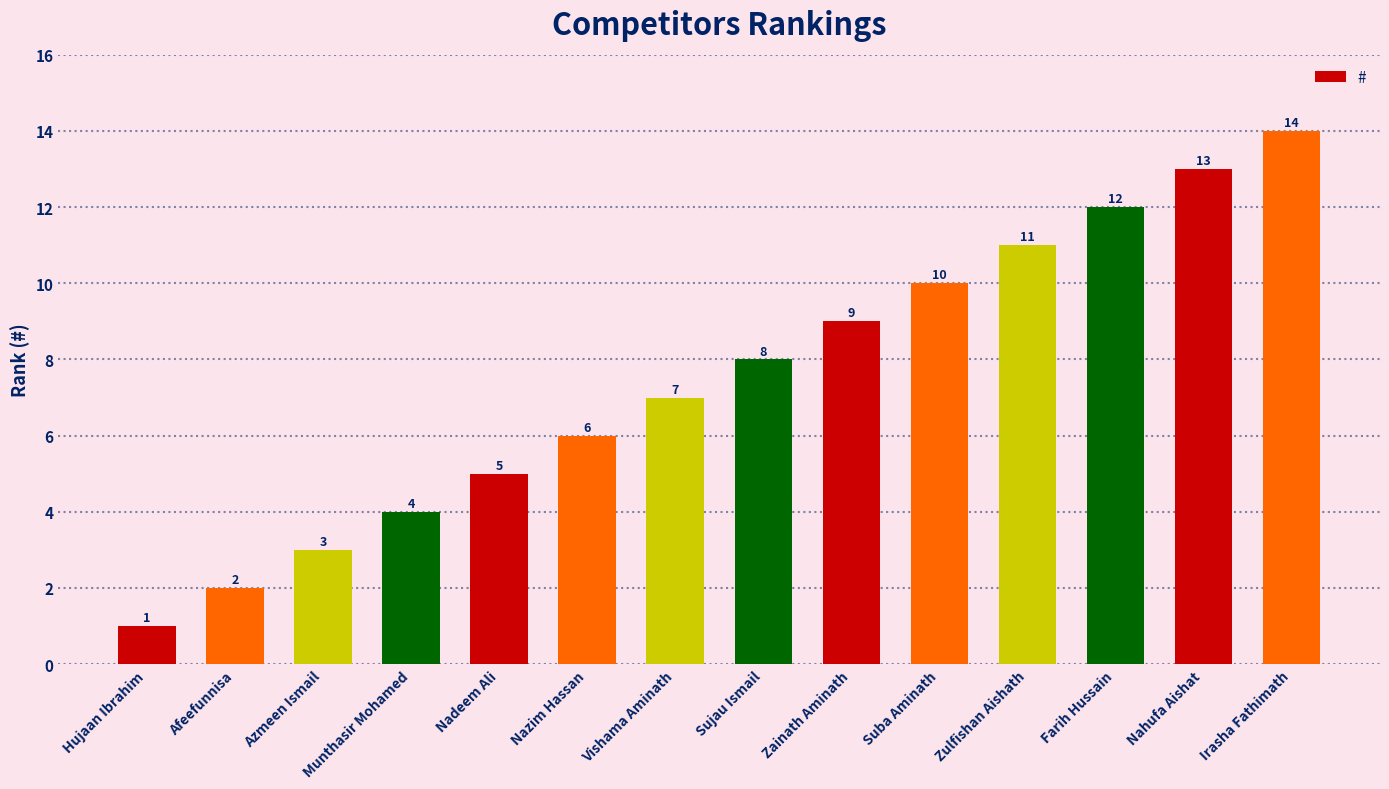

What position from the right is Nadeem Ali?

10